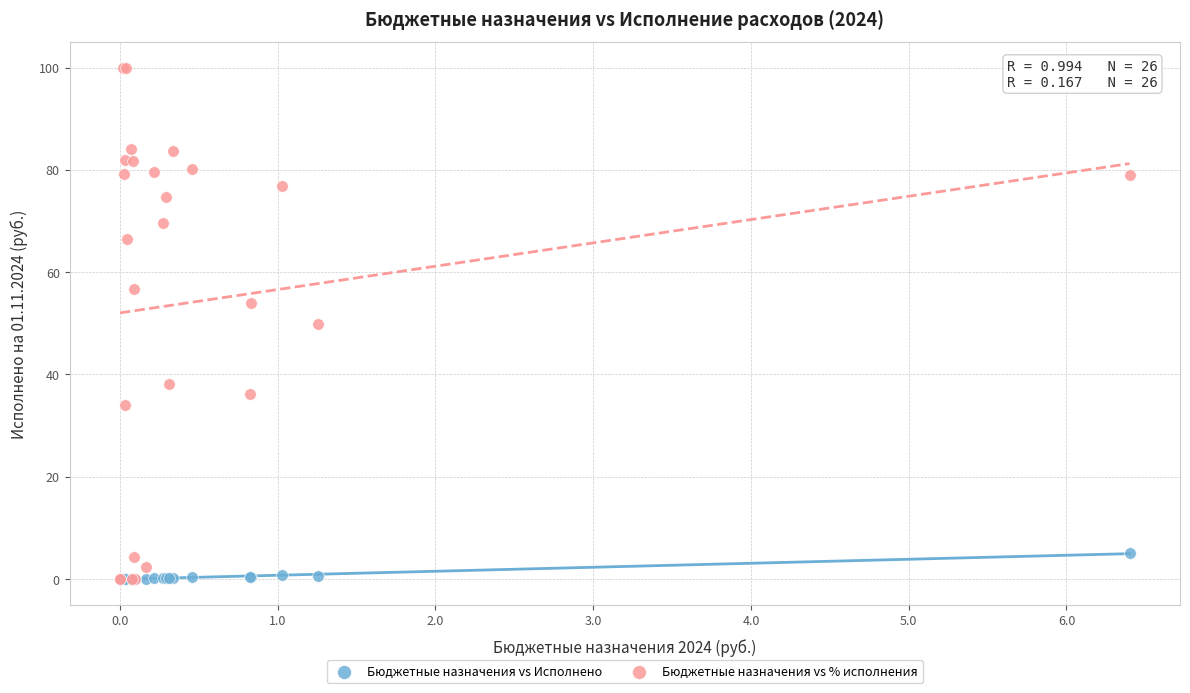

Which series contains the highest Y value?

Бюджетные назначения vs % исполнения